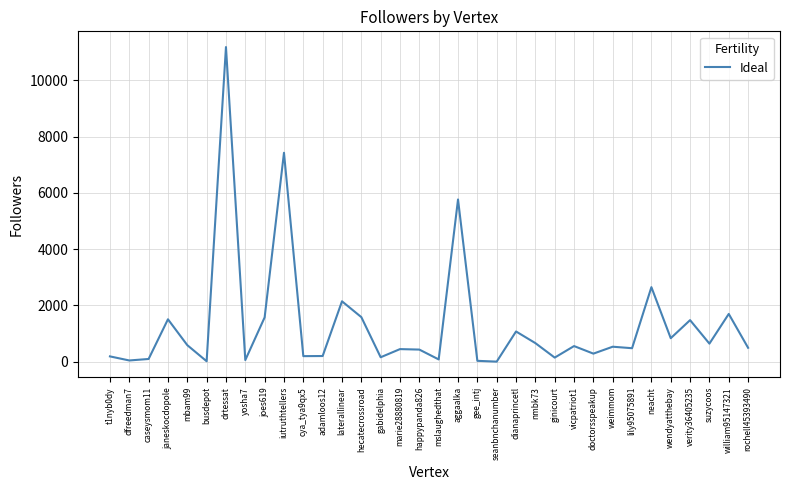

What is the average value?

1332